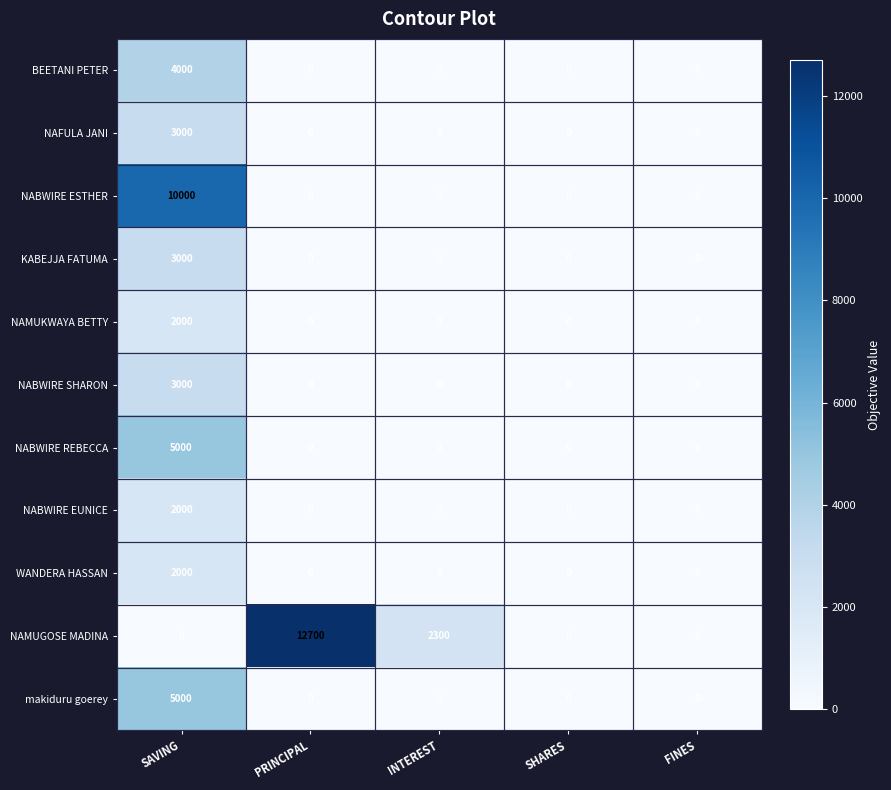

What is the difference between the highest and lowest values at INTEREST?

2300